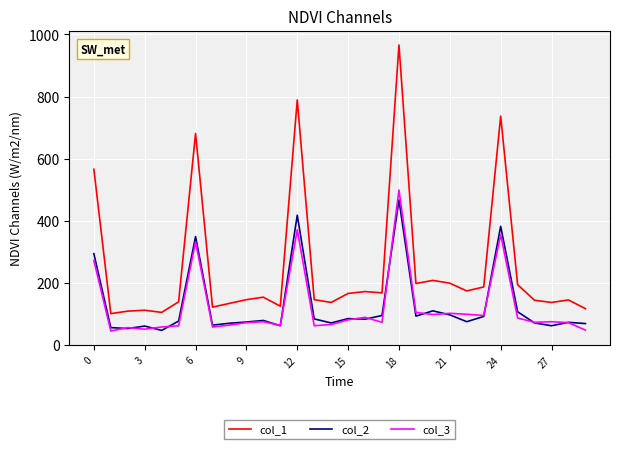

True or false: col_2 and col_3 intersect in this chart.

True